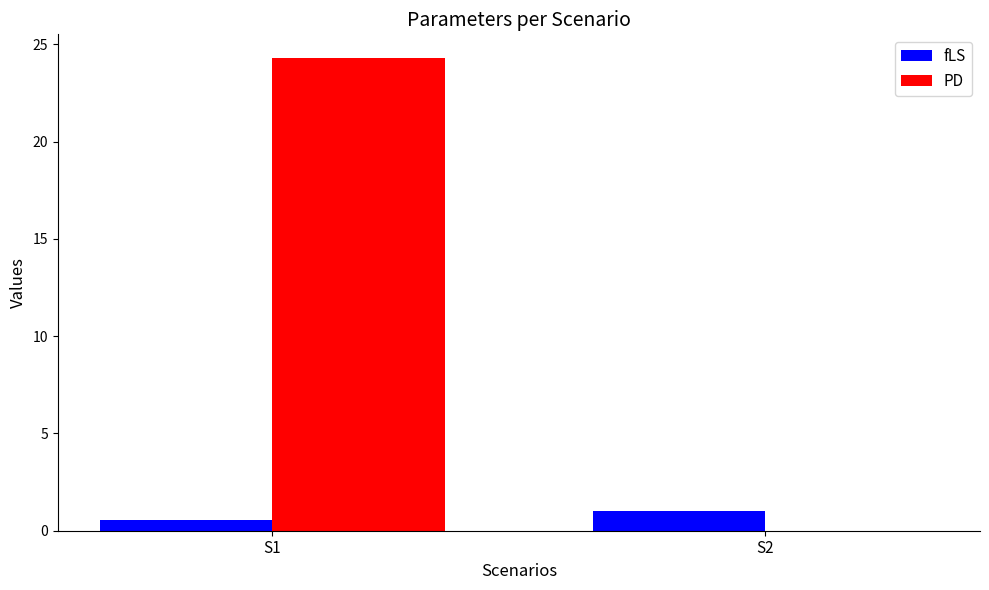

Reading left to right, transcribe all the data shown in this chart.

fLS: 0.6	1.0
PD: 24.3	0.0